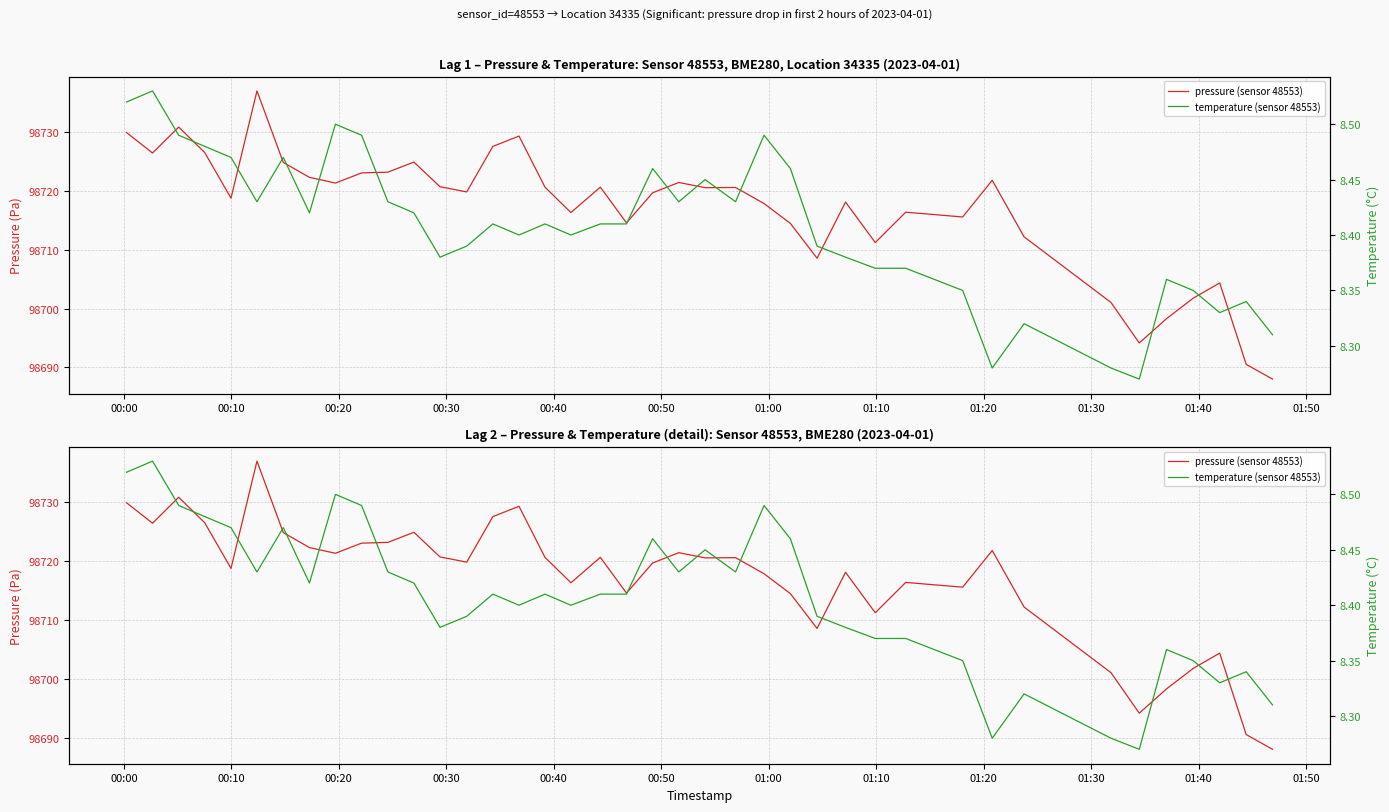

Count the number of categories in the chart.

40